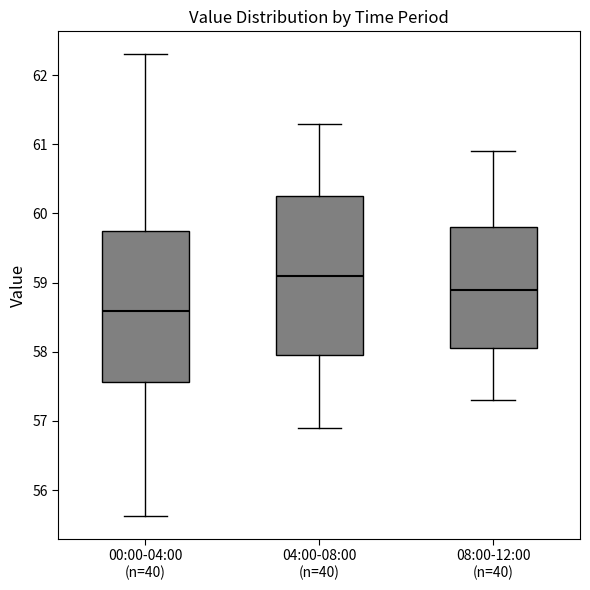

Comparing the boxes themselves (not the whiskers), which one is the tallest?

04:00-08:00 (n=40)